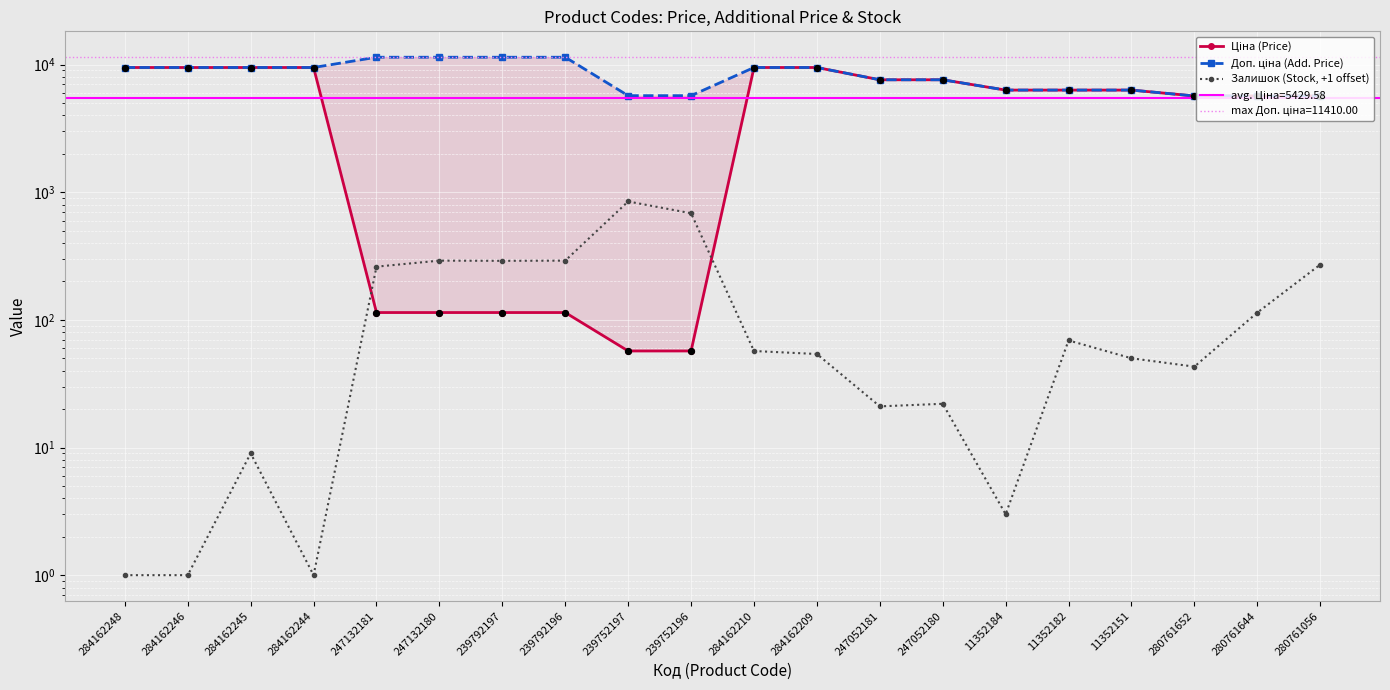

Which series reaches the maximum Y coordinate?

Доп. ціна (Add. Price)